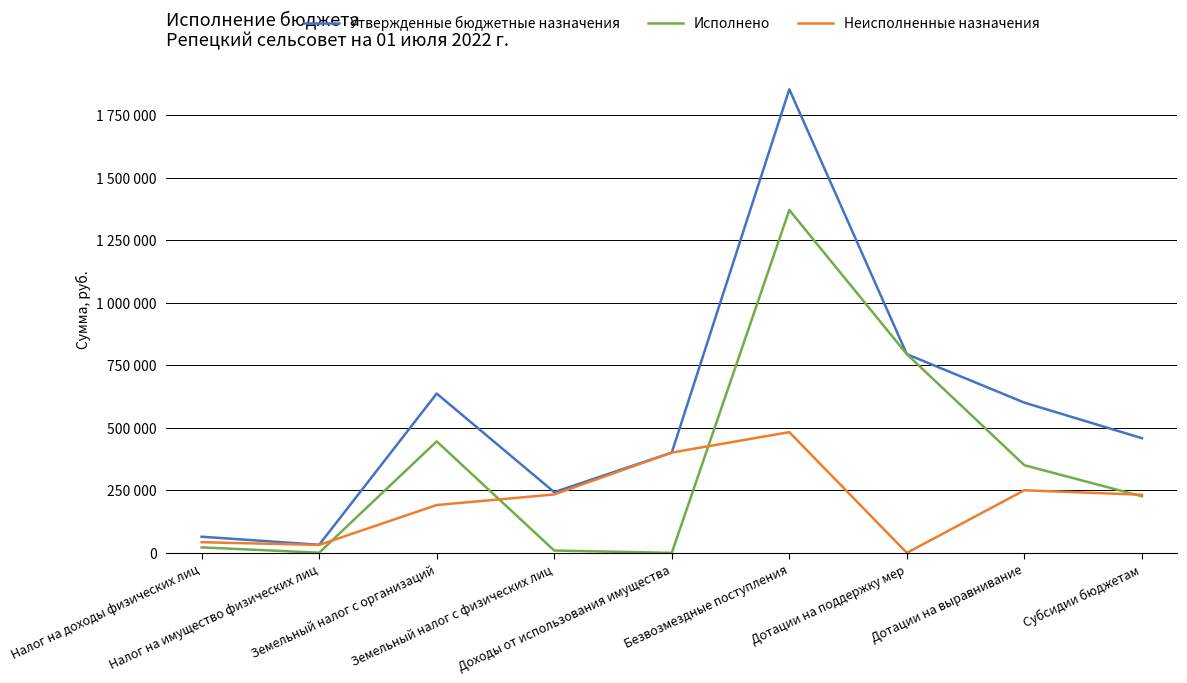

Where is the first local maximum for Исполнено?

Земельный налог с организаций